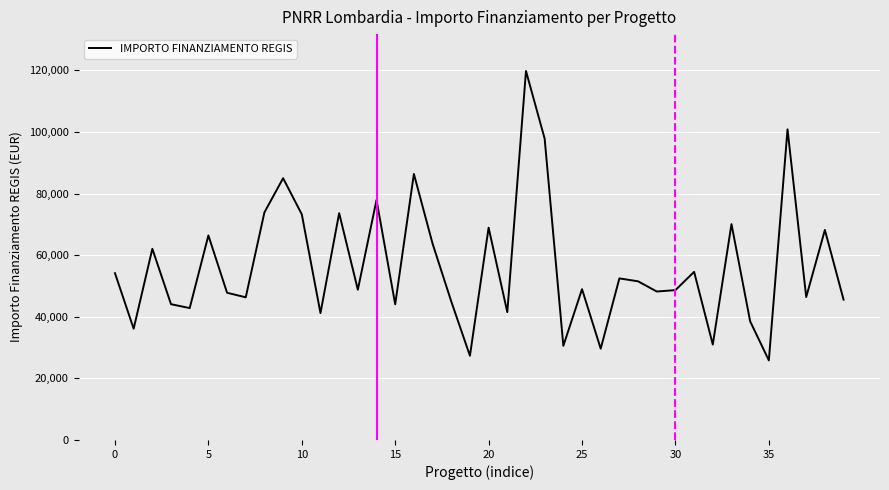

True or false: the data has more than 1 interior local peaks.

True